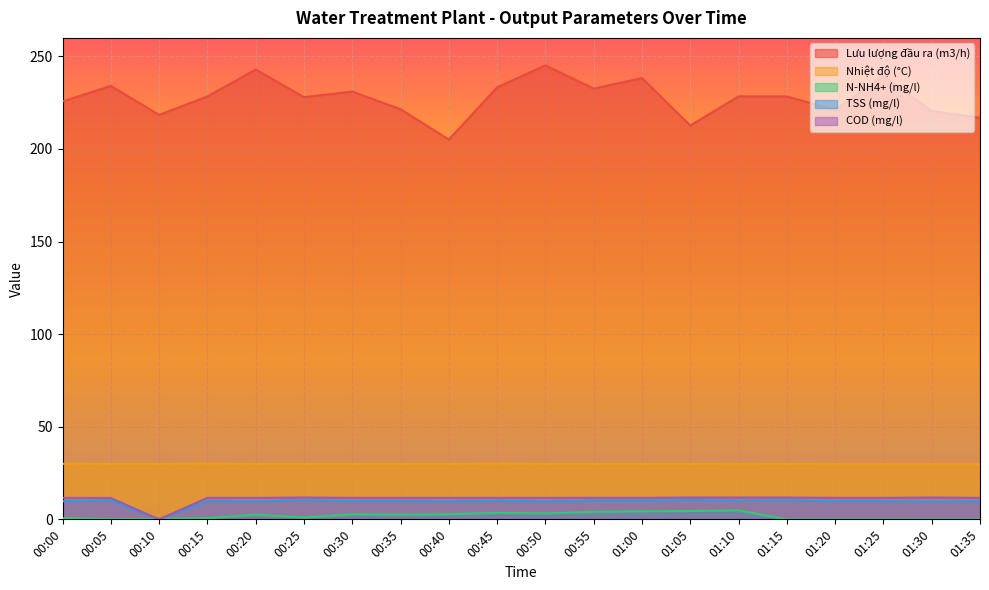

List the series in order of their peak value, highest first.

Lưu lượng đầu ra (m3/h), Nhiệt độ (°C), COD (mg/l), TSS (mg/l), N-NH4+ (mg/l)